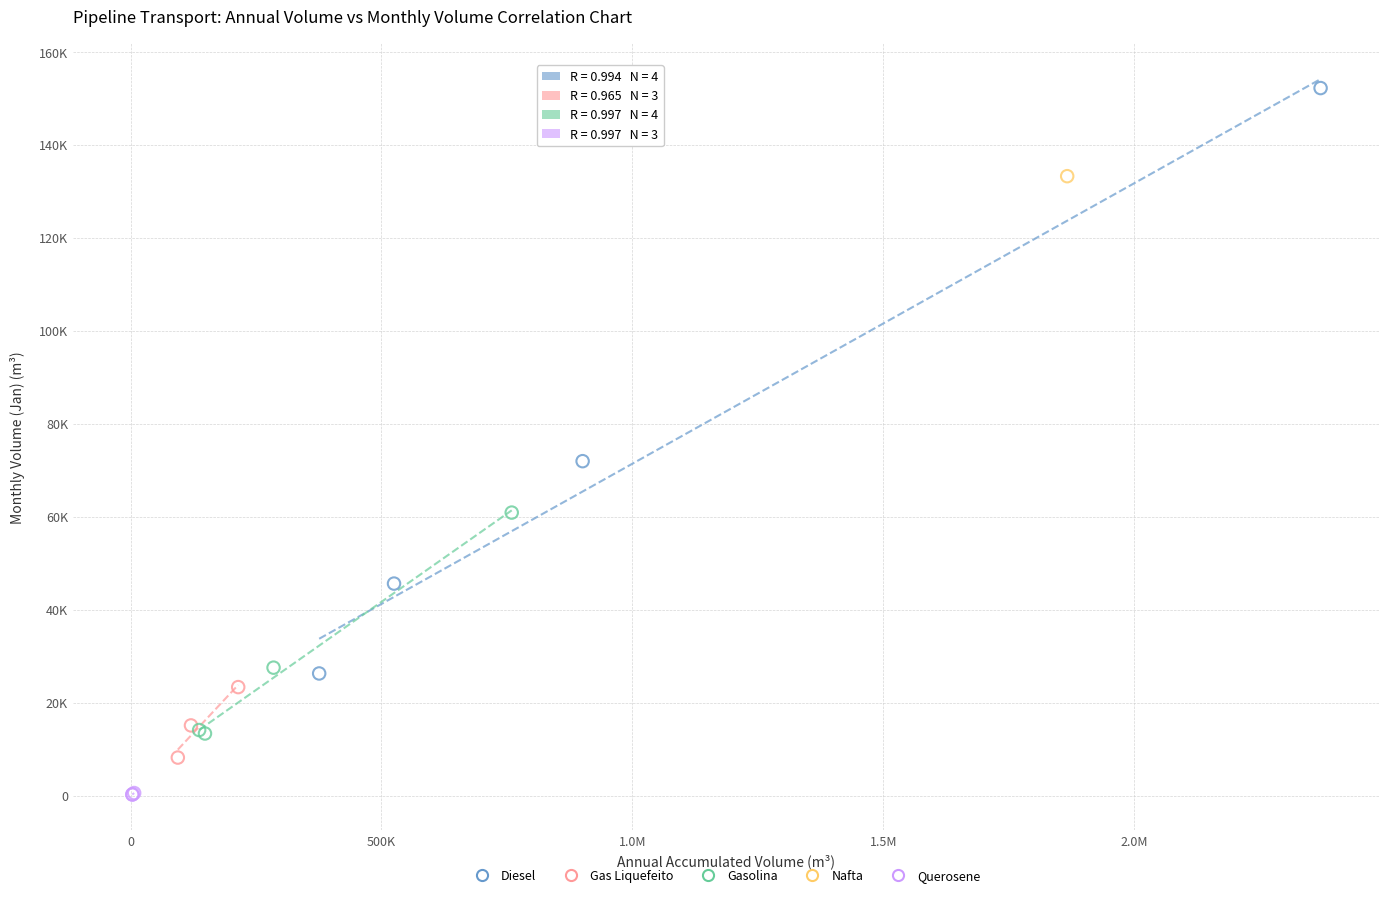

What are all the series names shown in the legend?

Diesel, Gas Liquefeito, Gasolina, Nafta, Querosene